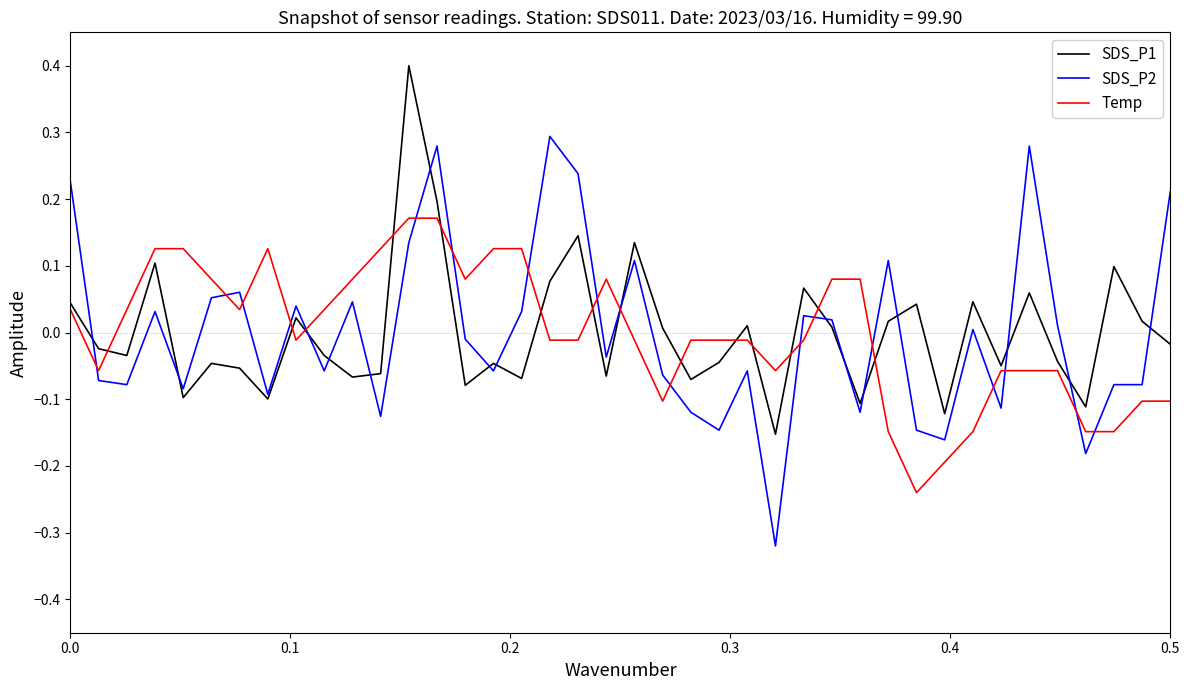

Which series has the largest range (max minus min)?

SDS_P2